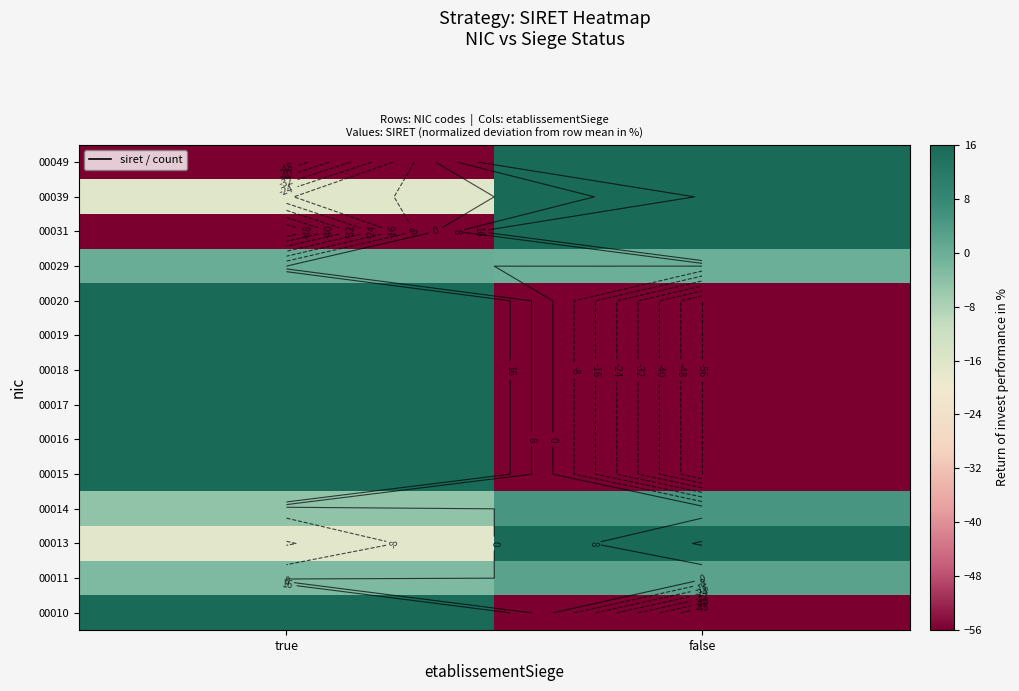

How many categories are shown in the chart?

2